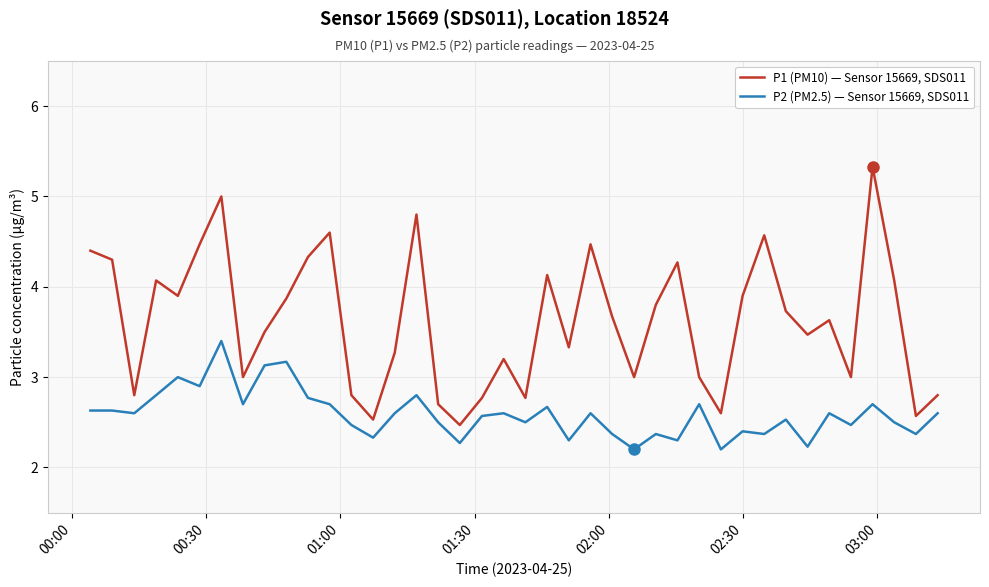

Which series has the largest total across all categories?

P1 (PM10) — Sensor 15669, SDS011